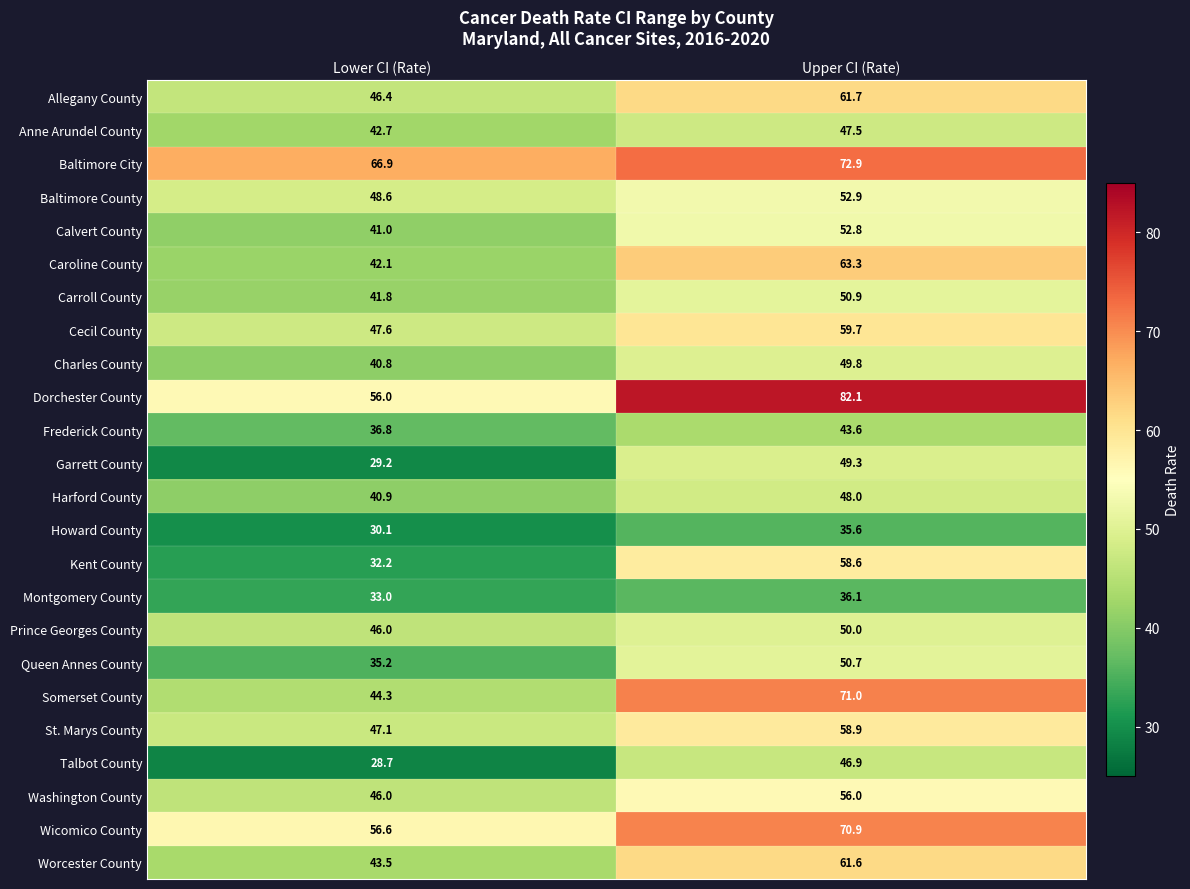

What is the total value across all series at Lower CI (Rate)?

1023.5